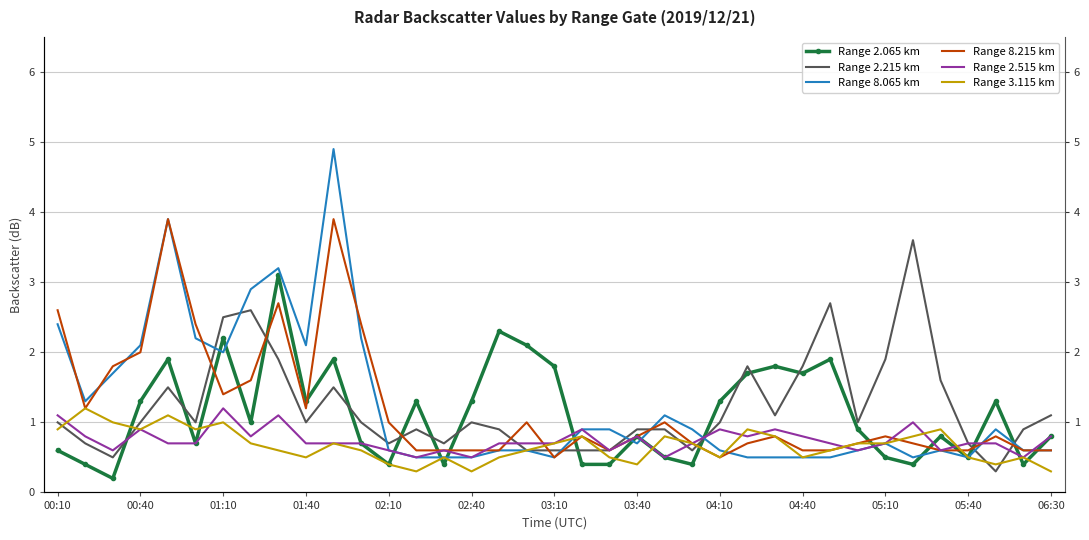

Reading right to left, what are all the values shown in this chart?

Range 2.065 km: 0.8	0.4	1.3	0.5	0.8	0.4	0.5	0.9	1.9	1.7	1.8	1.7	1.3	0.4	0.5	0.8	0.4	0.4	1.8	2.1	2.3	1.3	0.4	1.3	0.4	0.7	1.9	1.3	3.1	1.0	2.2	0.7	1.9	1.3	0.2	0.4	0.6
Range 2.215 km: 1.1	0.9	0.3	0.7	1.6	3.6	1.9	1.0	2.7	1.8	1.1	1.8	1.0	0.6	0.9	0.9	0.6	0.6	0.6	0.6	0.9	1.0	0.7	0.9	0.7	1.0	1.5	1.0	1.9	2.6	2.5	1.0	1.5	1.0	0.5	0.7	1.0
Range 8.065 km: 0.6	0.6	0.9	0.5	0.6	0.5	0.7	0.6	0.5	0.5	0.5	0.5	0.6	0.9	1.1	0.7	0.9	0.9	0.5	0.6	0.6	0.5	0.5	0.5	0.6	2.2	4.9	2.1	3.2	2.9	2.0	2.2	3.9	2.1	1.7	1.3	2.4
Range 8.215 km: 0.6	0.6	0.8	0.6	0.6	0.7	0.8	0.7	0.6	0.6	0.8	0.7	0.5	0.7	1.0	0.8	0.6	0.8	0.5	1.0	0.6	0.6	0.6	0.6	1.0	2.4	3.9	1.2	2.7	1.6	1.4	2.4	3.9	2.0	1.8	1.2	2.6
Range 2.515 km: 0.8	0.5	0.7	0.7	0.6	1.0	0.7	0.6	0.7	0.8	0.9	0.8	0.9	0.7	0.5	0.8	0.6	0.9	0.7	0.7	0.7	0.5	0.6	0.5	0.6	0.7	0.7	0.7	1.1	0.8	1.2	0.7	0.7	0.9	0.6	0.8	1.1
Range 3.115 km: 0.3	0.5	0.4	0.5	0.9	0.8	0.7	0.7	0.6	0.5	0.8	0.9	0.5	0.7	0.8	0.4	0.5	0.8	0.7	0.6	0.5	0.3	0.5	0.3	0.4	0.6	0.7	0.5	0.6	0.7	1.0	0.9	1.1	0.9	1.0	1.2	0.9